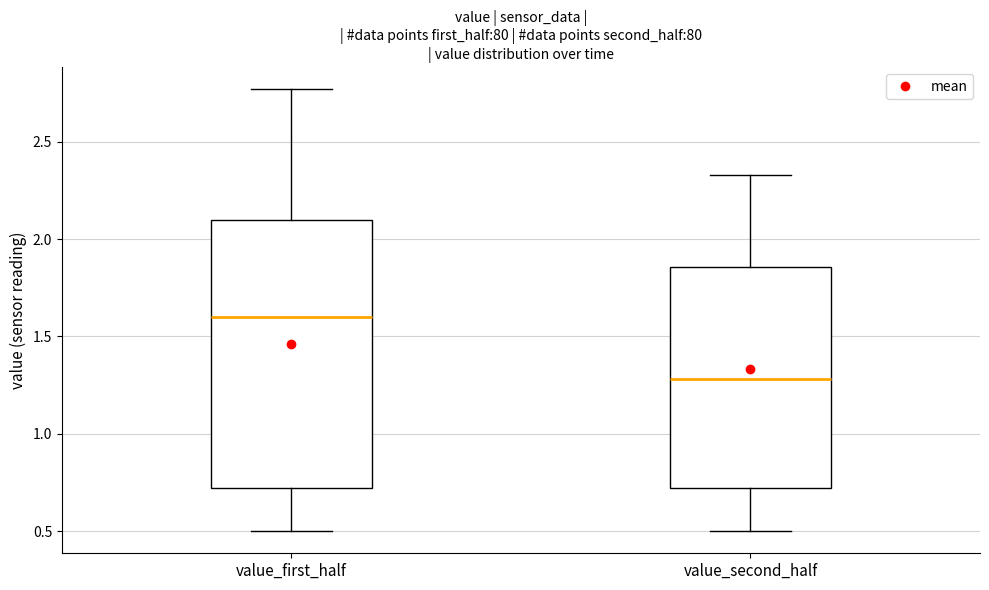

Which box is the tallest, from its lower edge to its upper edge?

value_first_half